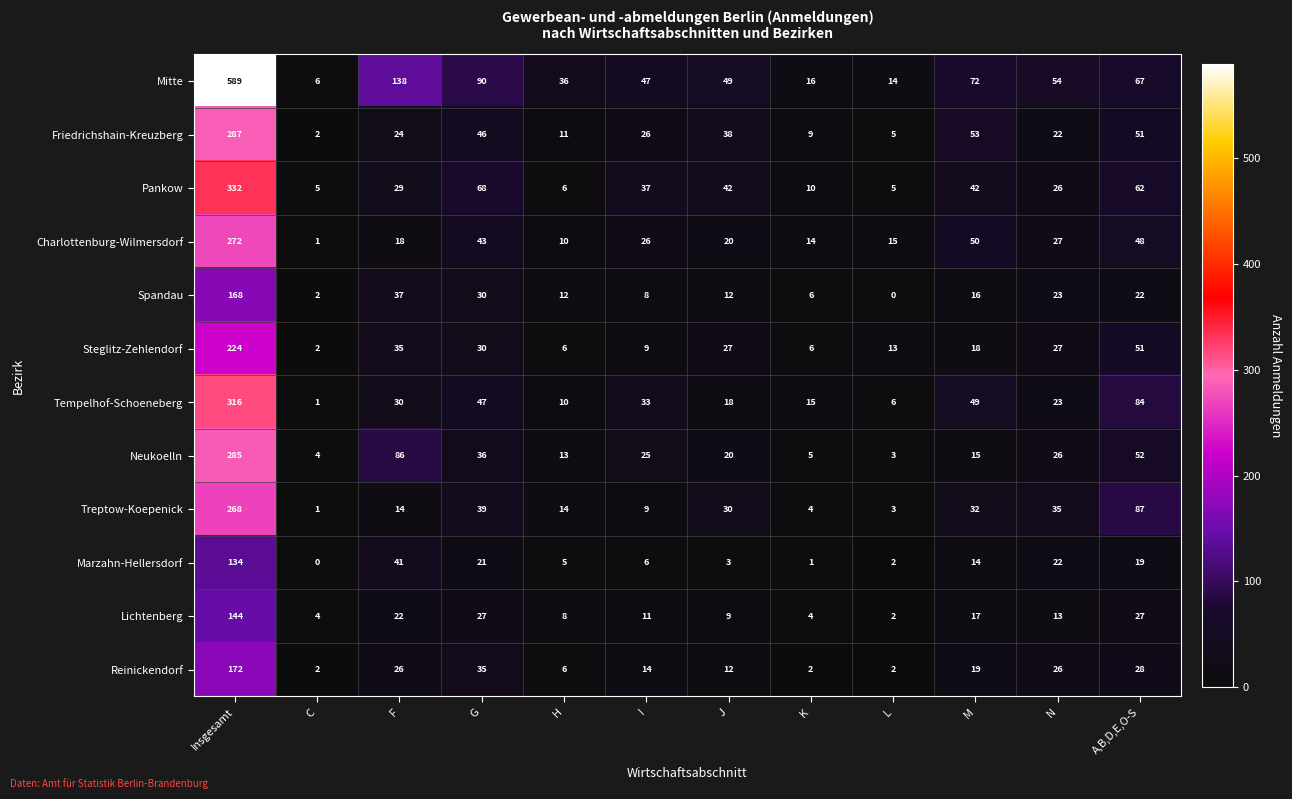

What is the average value of the Spandau series?

28